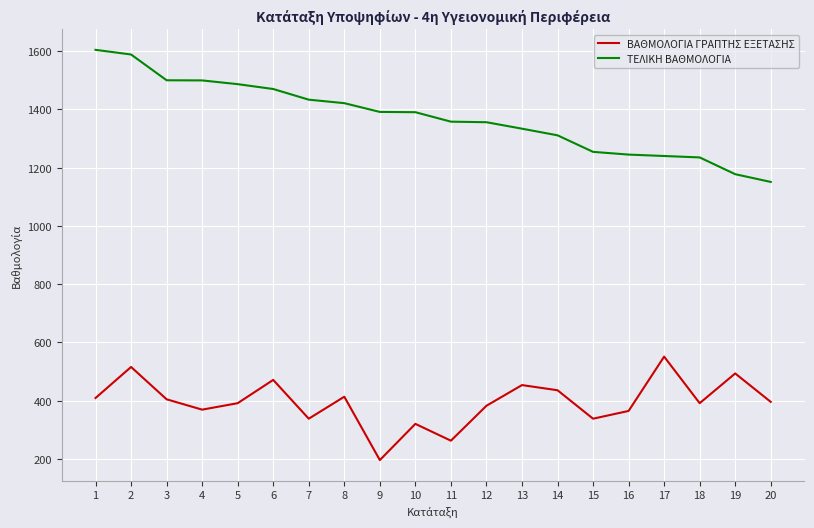

What value does the ΒΑΘΜΟΛΟΓΙΑ ΓΡΑΠΤΗΣ ΕΞΕΤΑΣΗΣ series have at 15?

338.4